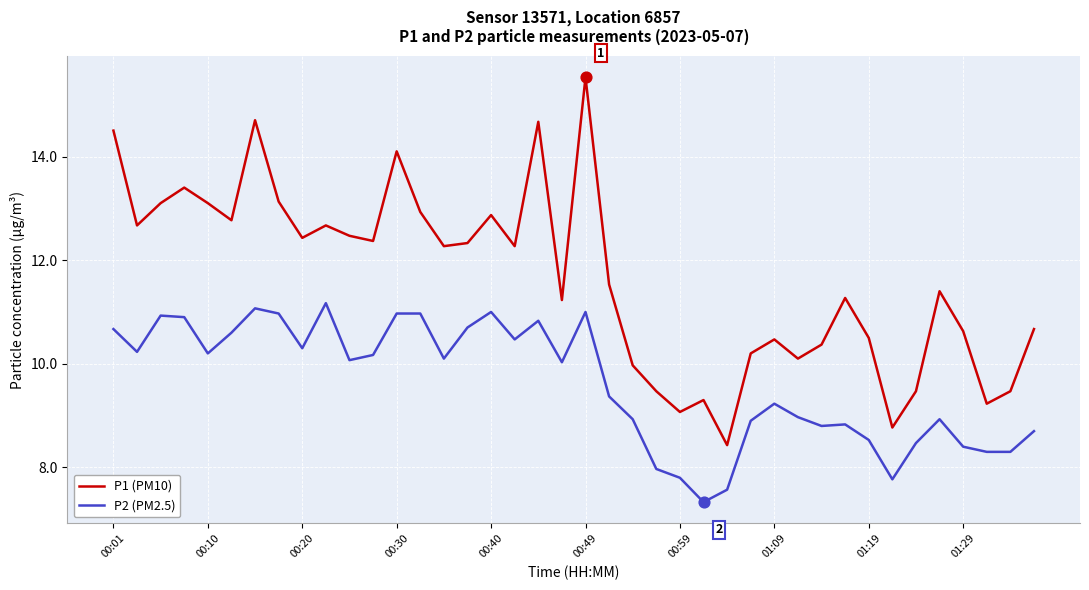

Which series has the widest spread of values?

P1 (PM10)